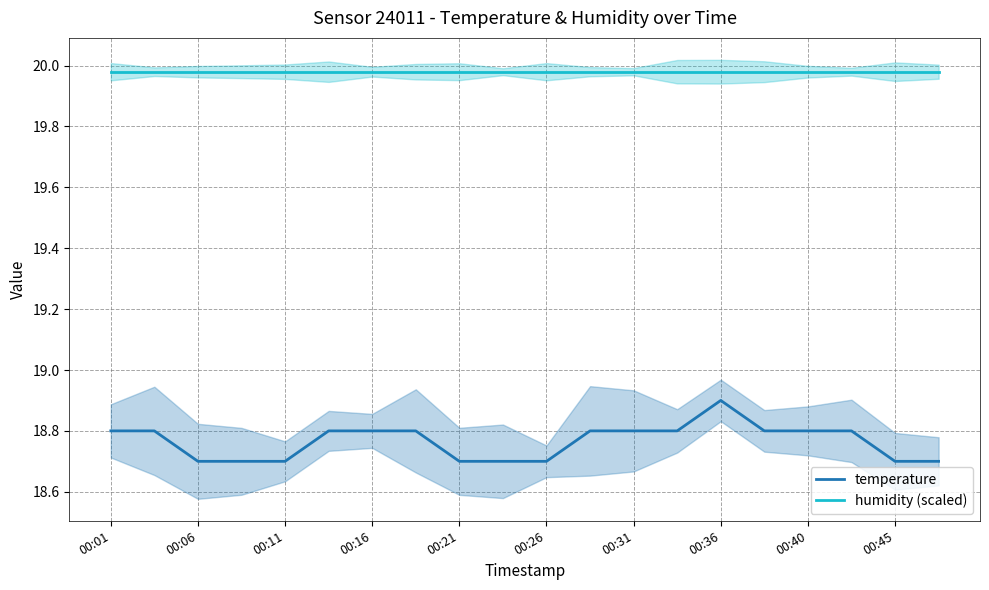

True or false: humidity (scaled) and temperature intersect in this chart.

False